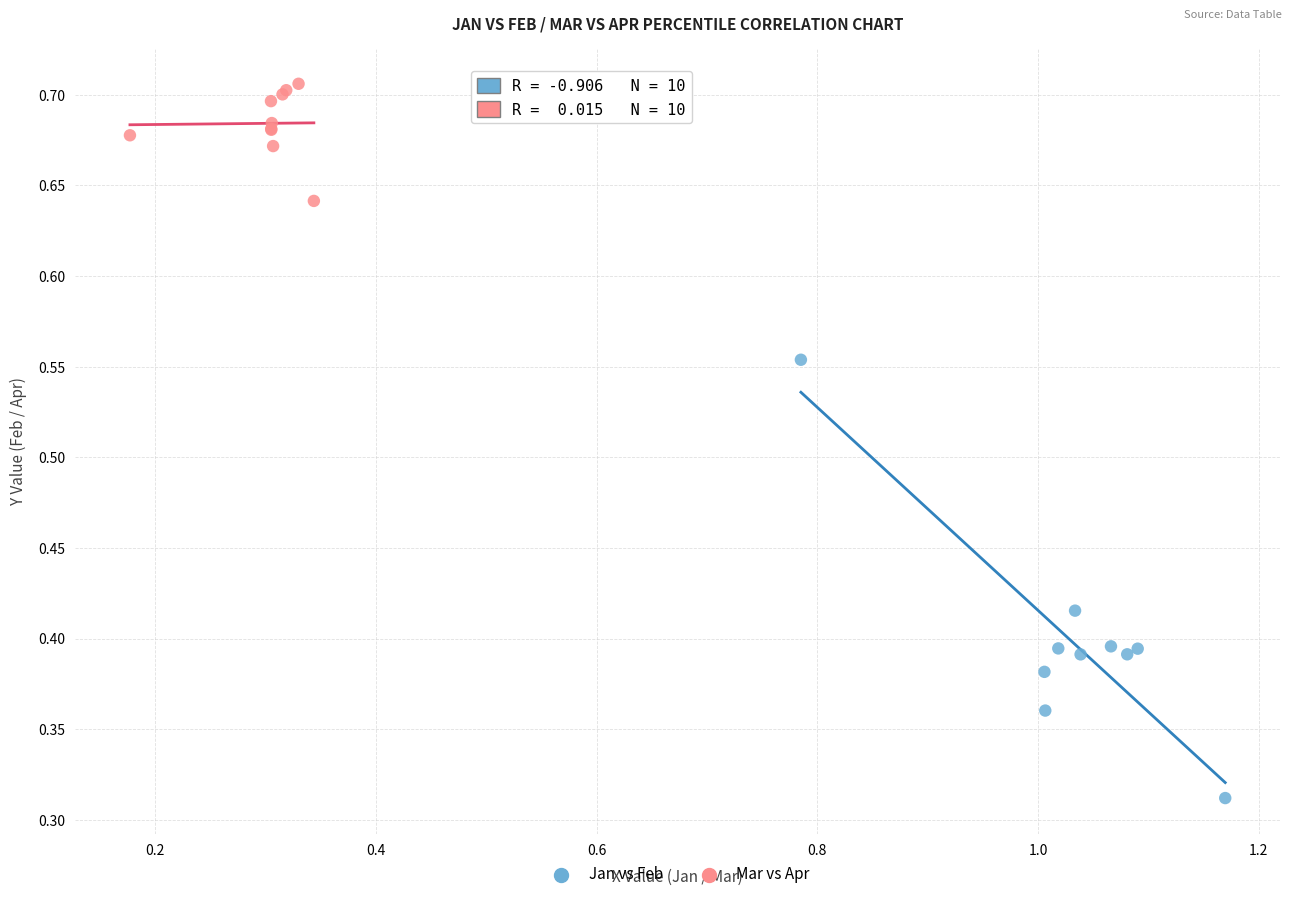

Which series contains the lowest Y value?

Jan vs Feb